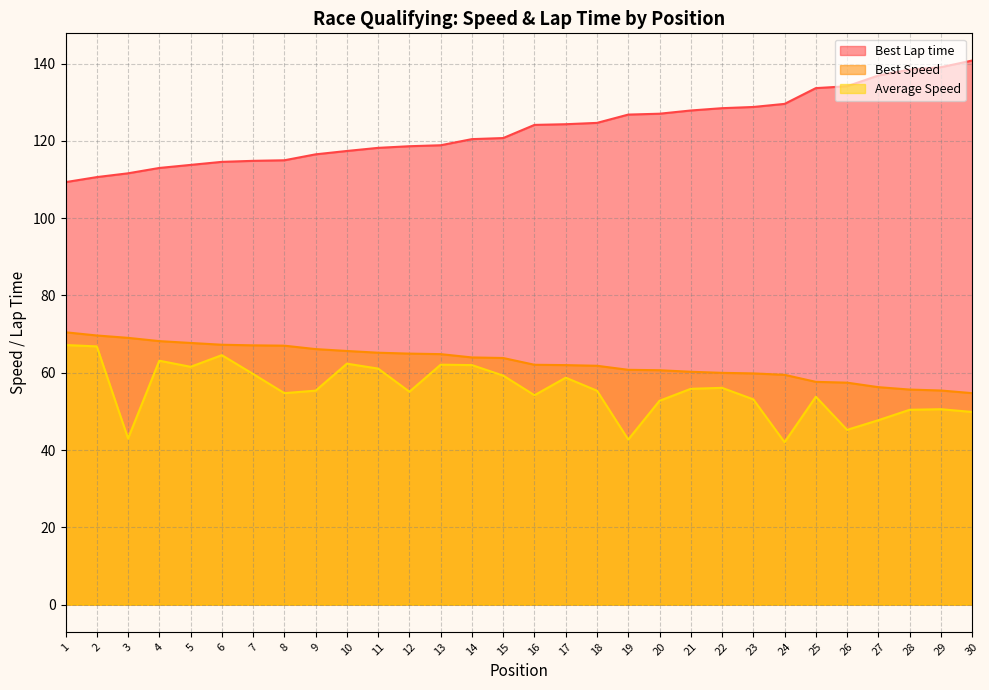

At 14, list the series in order from largest to smallest.

Best Lap time, Best Speed, Average Speed